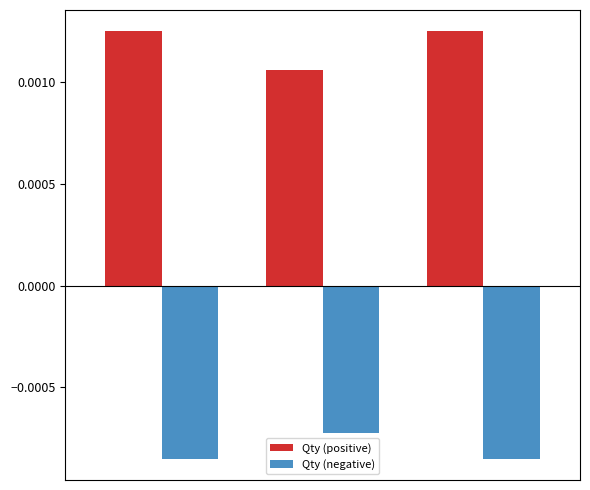

Which series has the largest total across all categories?

Qty (positive)